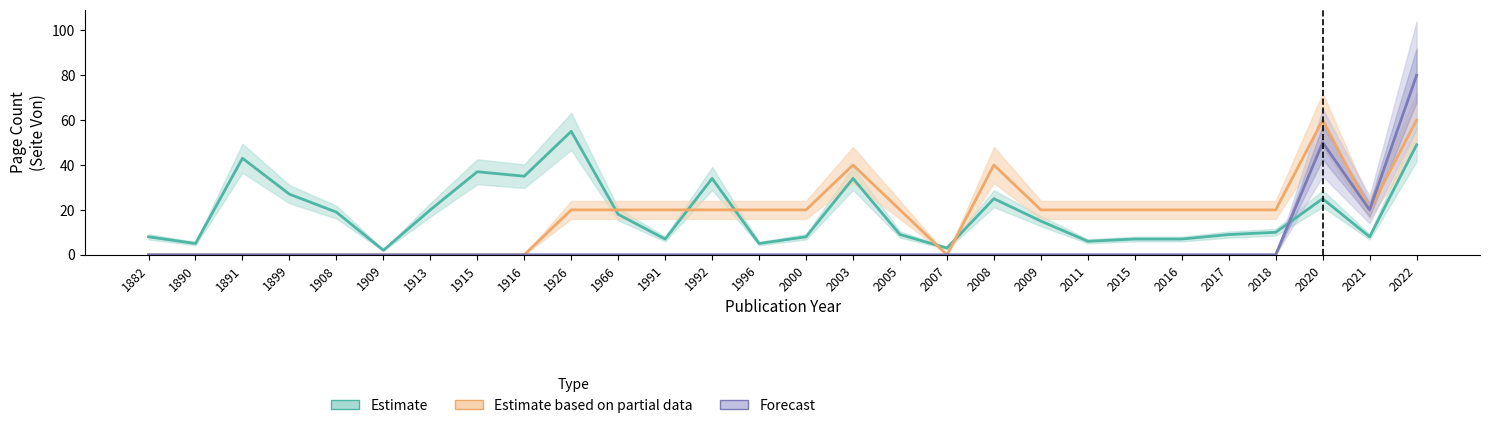

Is it true that Estimate equals 8 at 2000?

True